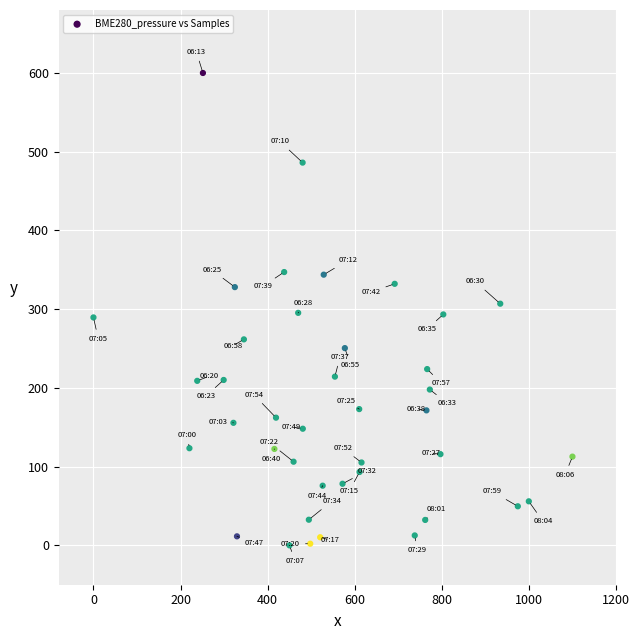

What is the range of Y values (max minus min)?

600.0